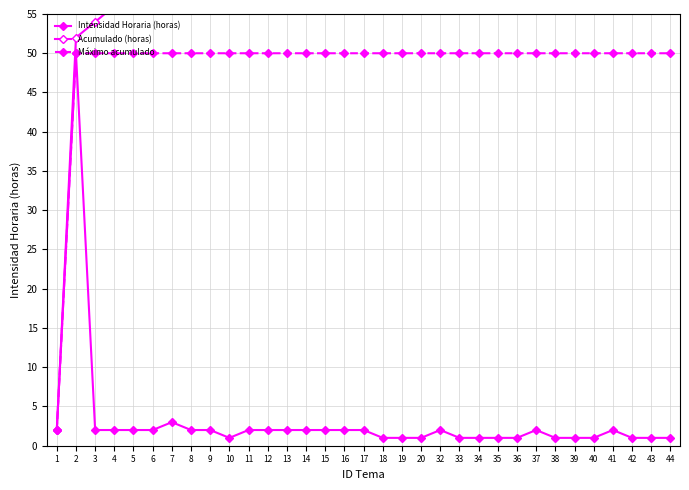

How many values in the Intensidad Horaria (horas) series are below 2?

14